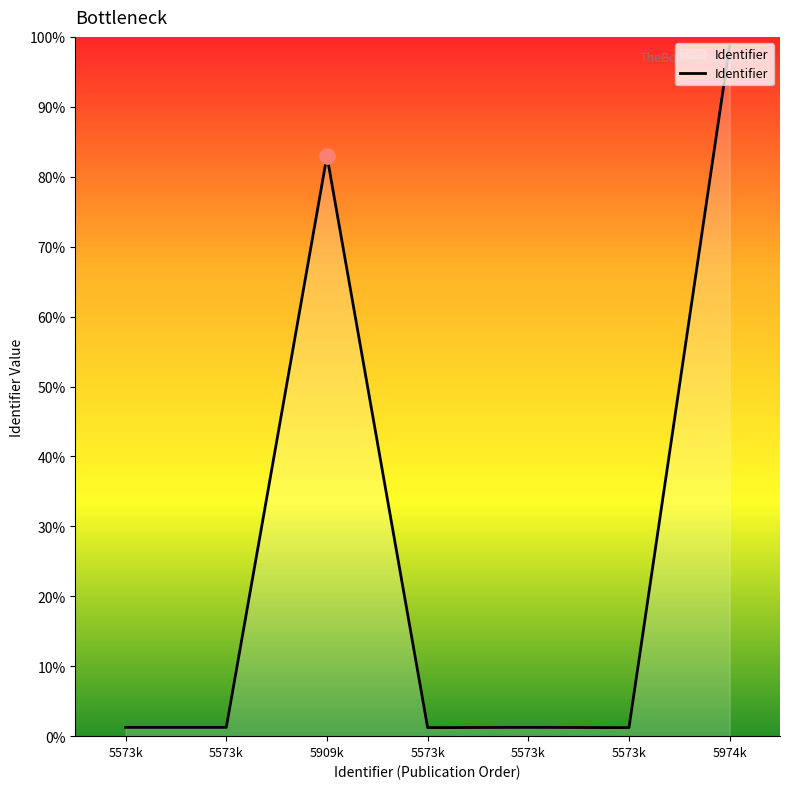

What is the change in value from 5573k to 5573k?

-154